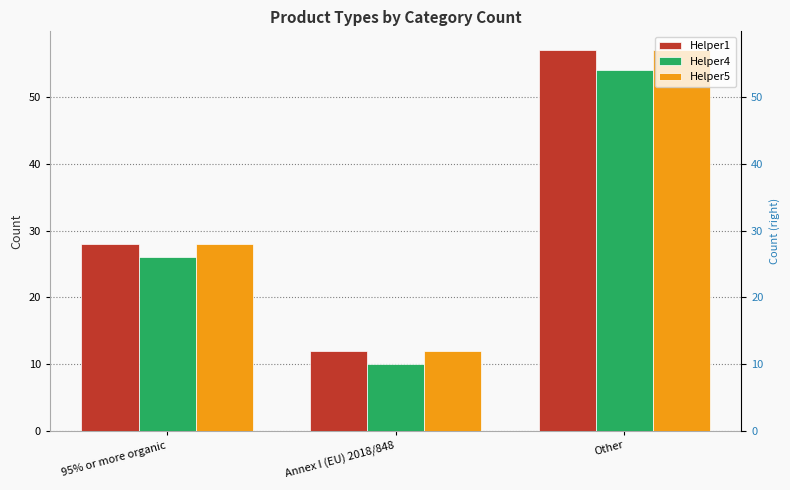

True or false: Helper1 has a value of 12 at Annex I (EU) 2018/848.

True